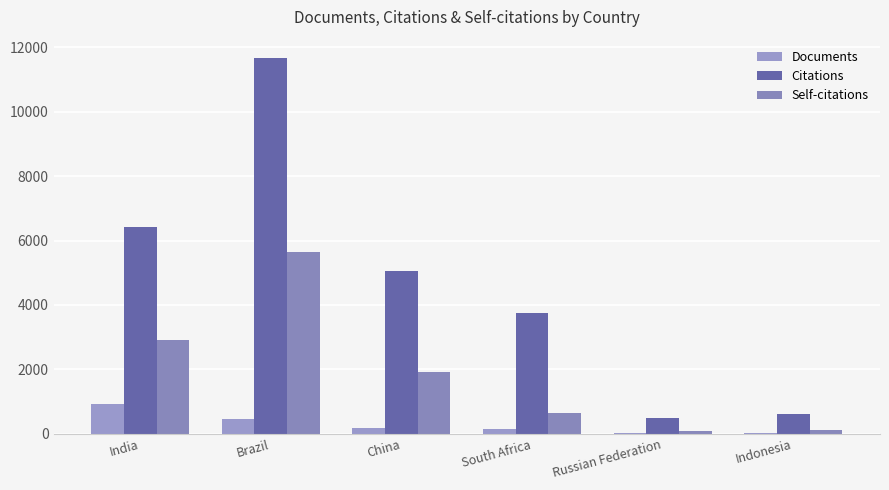

Between India and Russian Federation, which series saw the biggest shift?

Citations